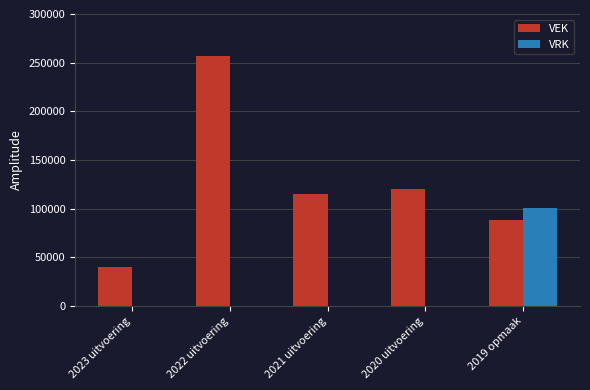

How many data points does each series have?

5